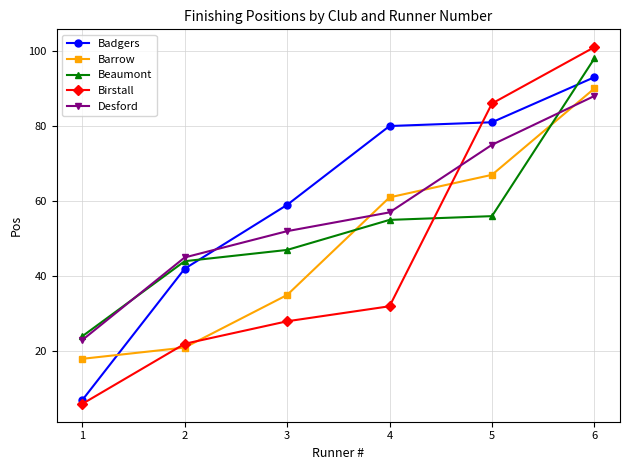

List the series in order of their overall mean, highest first.

Badgers, Desford, Beaumont, Barrow, Birstall